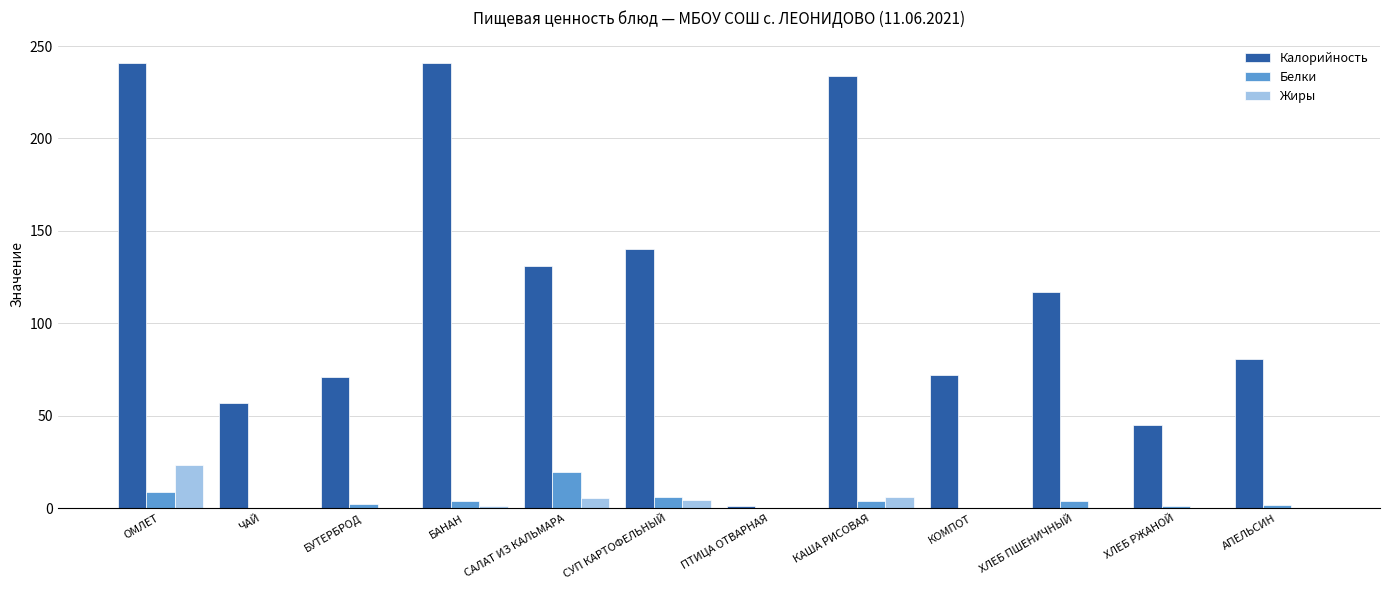

The Калорийность series shows 71.0 at БУТЕРБРОД. True or false?

True